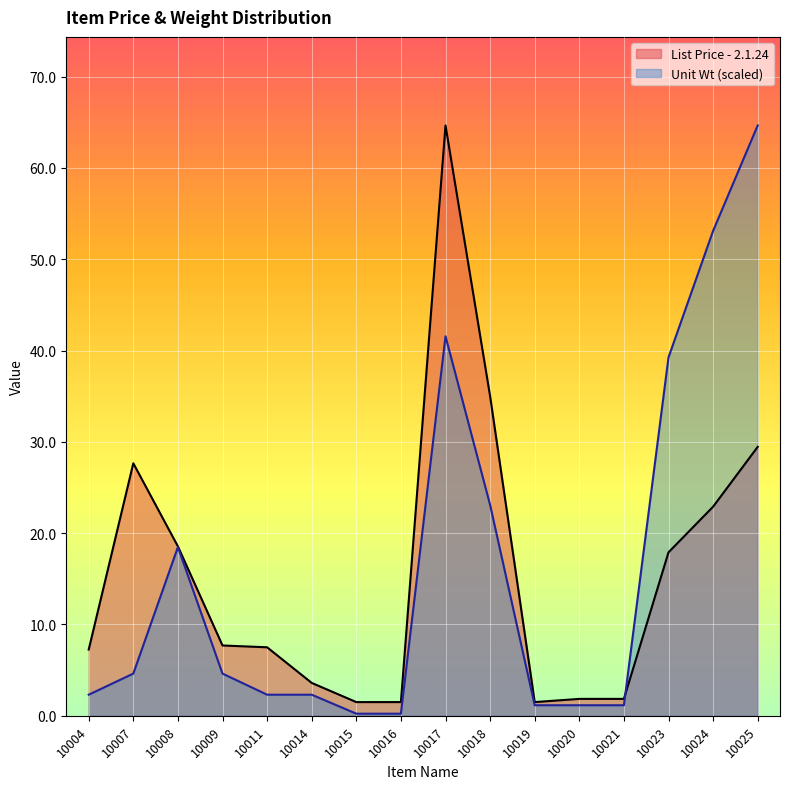

How many data points does each series have?

16